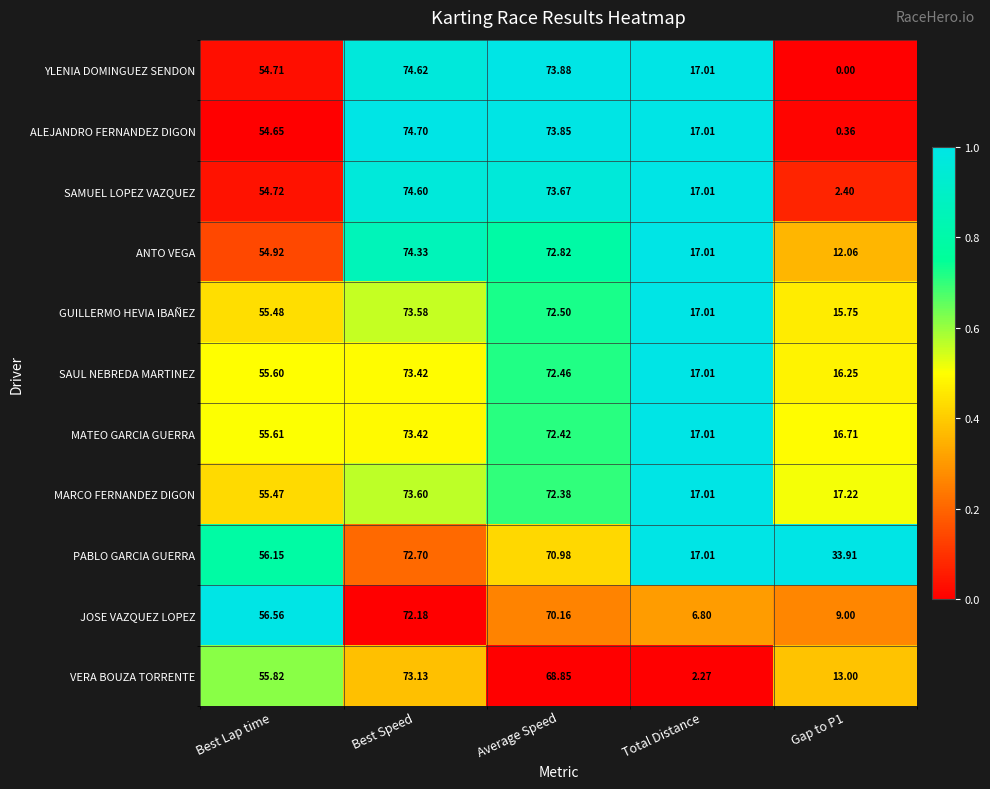

Rank the series at Average Speed from lowest to highest value.

VERA BOUZA TORRENTE, JOSE VAZQUEZ LOPEZ, PABLO GARCIA GUERRA, MARCO FERNANDEZ DIGON, MATEO GARCIA GUERRA, SAUL NEBREDA MARTINEZ, GUILLERMO HEVIA IBAÑEZ, ANTO VEGA, SAMUEL LOPEZ VAZQUEZ, ALEJANDRO FERNANDEZ DIGON, YLENIA DOMINGUEZ SENDON